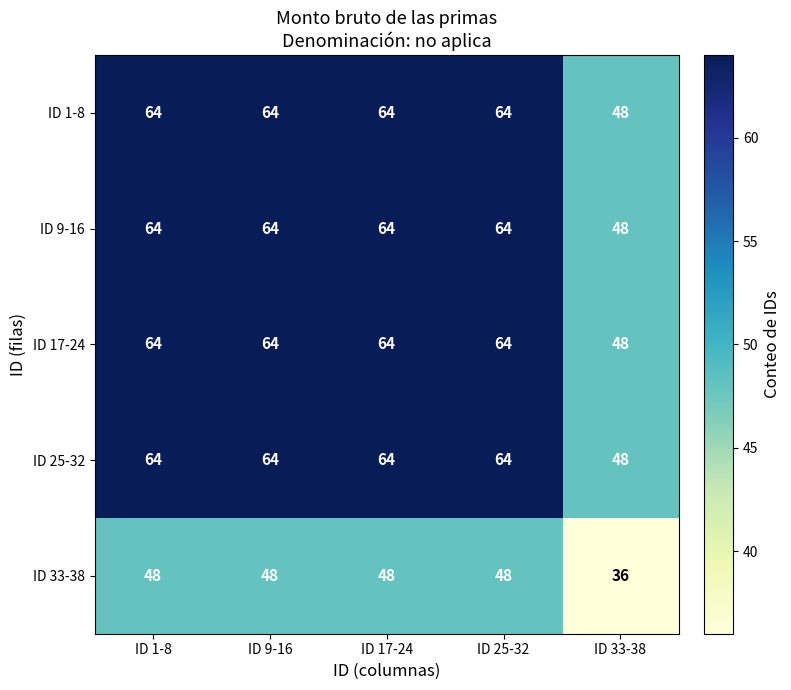

Reading left to right, list all the values displayed in this chart.

ID 1-8: ID 1-8=64	ID 9-16=64	ID 17-24=64	ID 25-32=64	ID 33-38=48
ID 9-16: ID 1-8=64	ID 9-16=64	ID 17-24=64	ID 25-32=64	ID 33-38=48
ID 17-24: ID 1-8=64	ID 9-16=64	ID 17-24=64	ID 25-32=64	ID 33-38=48
ID 25-32: ID 1-8=64	ID 9-16=64	ID 17-24=64	ID 25-32=64	ID 33-38=48
ID 33-38: ID 1-8=48	ID 9-16=48	ID 17-24=48	ID 25-32=48	ID 33-38=36